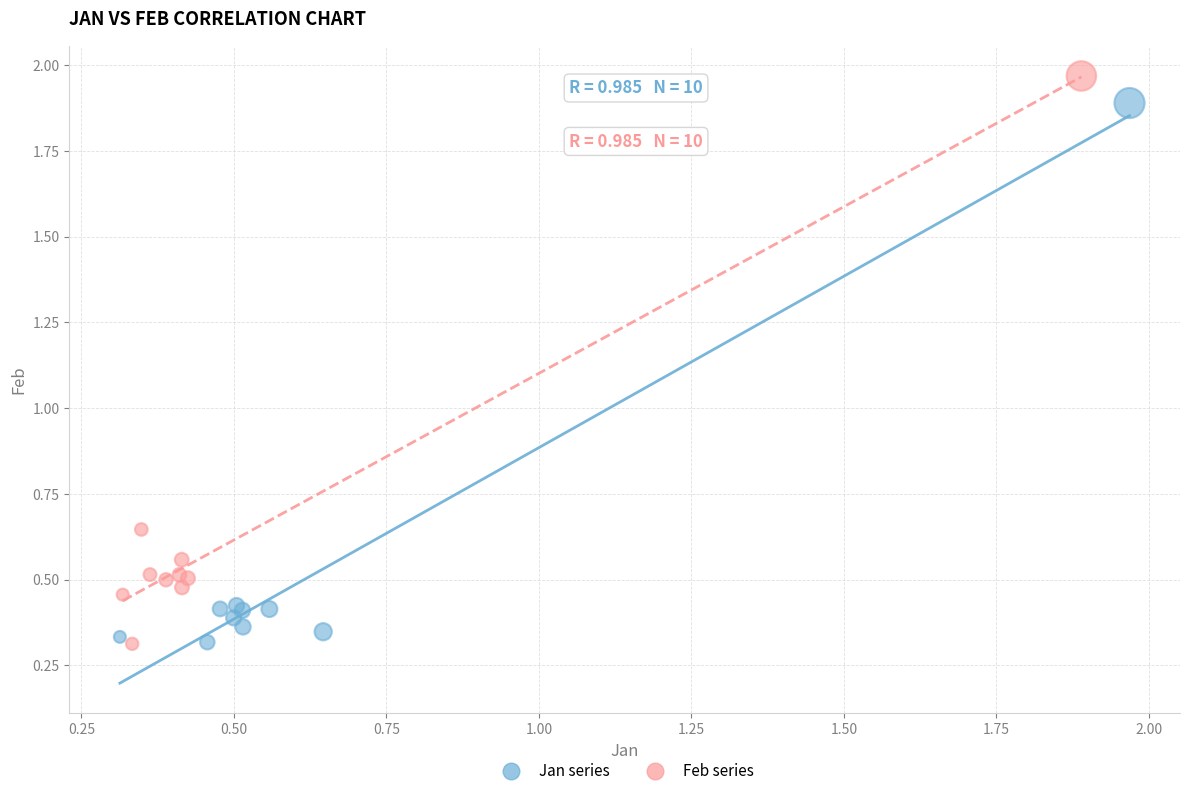

Which series has the widest spread of Y values?

Feb series